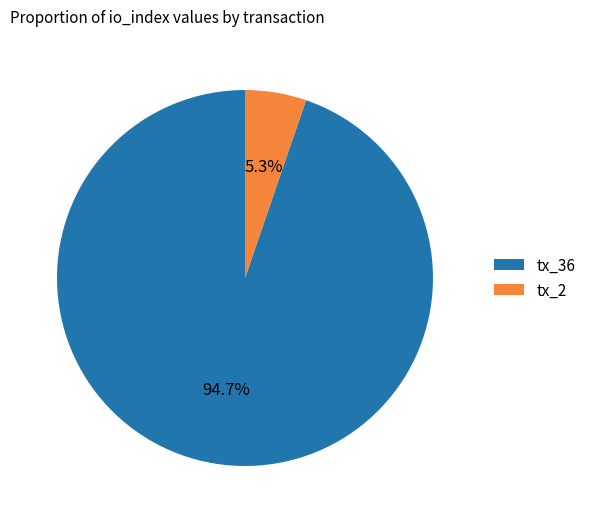

Combined, do tx_2 and tx_36 account for over 50%?

Yes